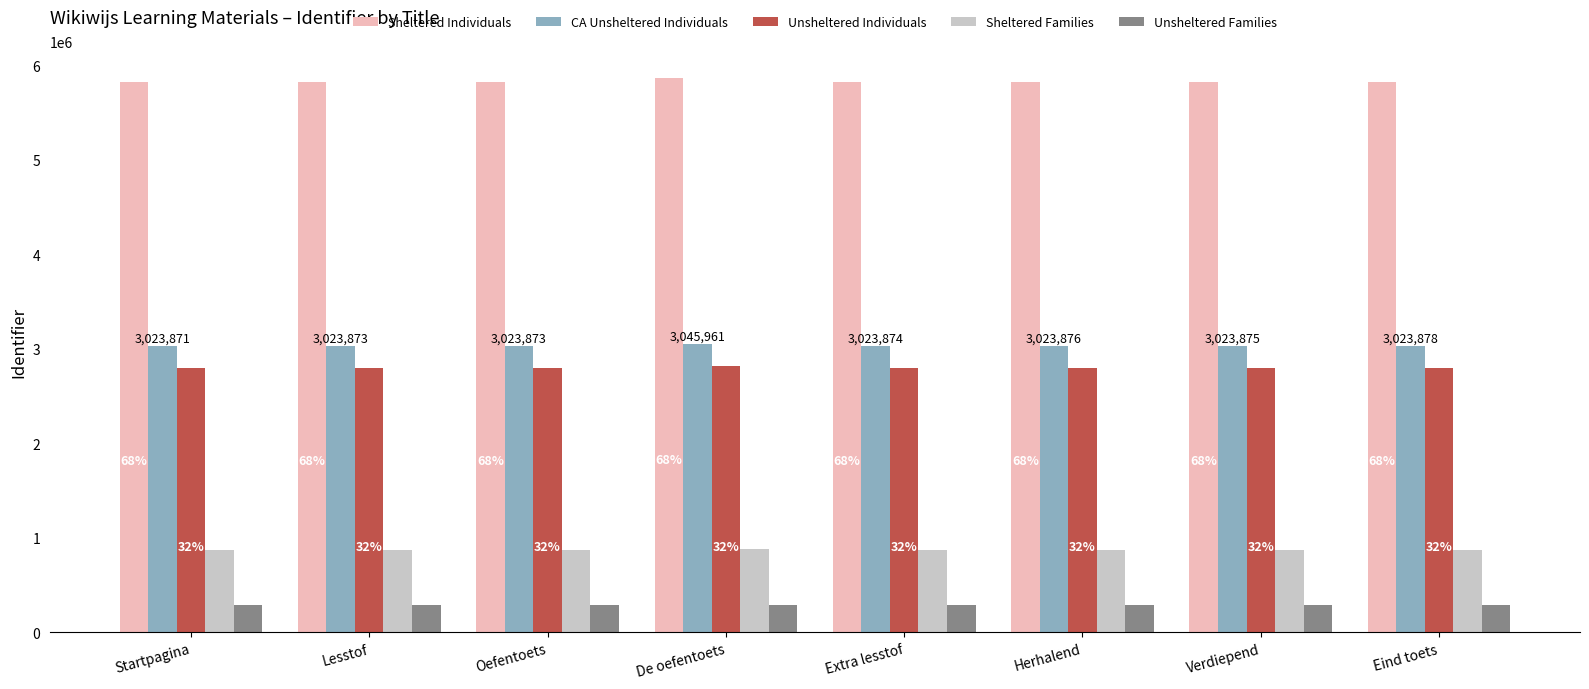

Where does the Sheltered Families series first go above 872271?

De oefentoets